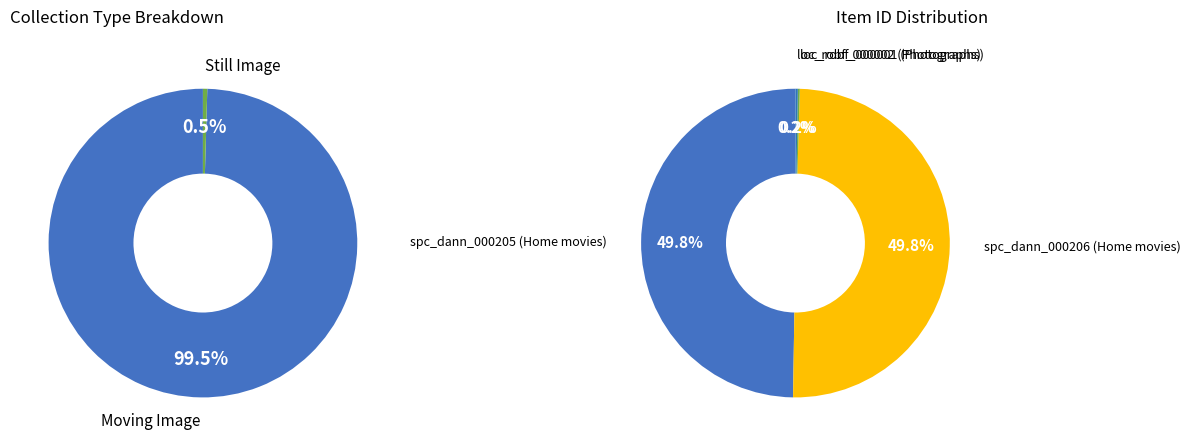

Count the number of slices in the pie.

4